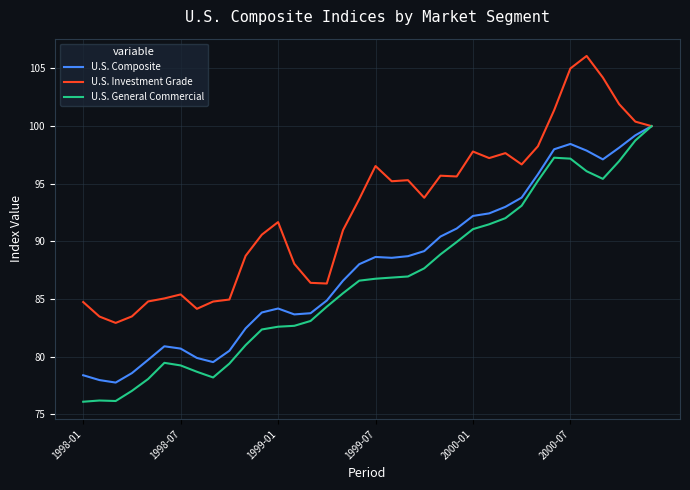

What is the minimum value shown in the chart?

76.1